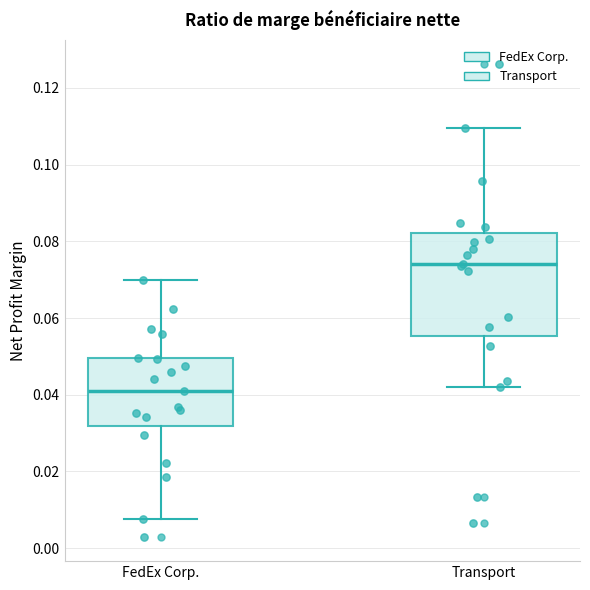

Reading left to right, transcribe this box plot: for each box, give where its median line is, the range the box spans, and where its two whiskers end, as read against the y-axis. The values are not printed on the chart, so give them approximately, as read against the axis.

FedEx Corp.: median 0.040, box 0.032 to 0.050, whiskers 0.008 to 0.070
Transport: median 0.074, box 0.056 to 0.082, whiskers 0.042 to 0.110